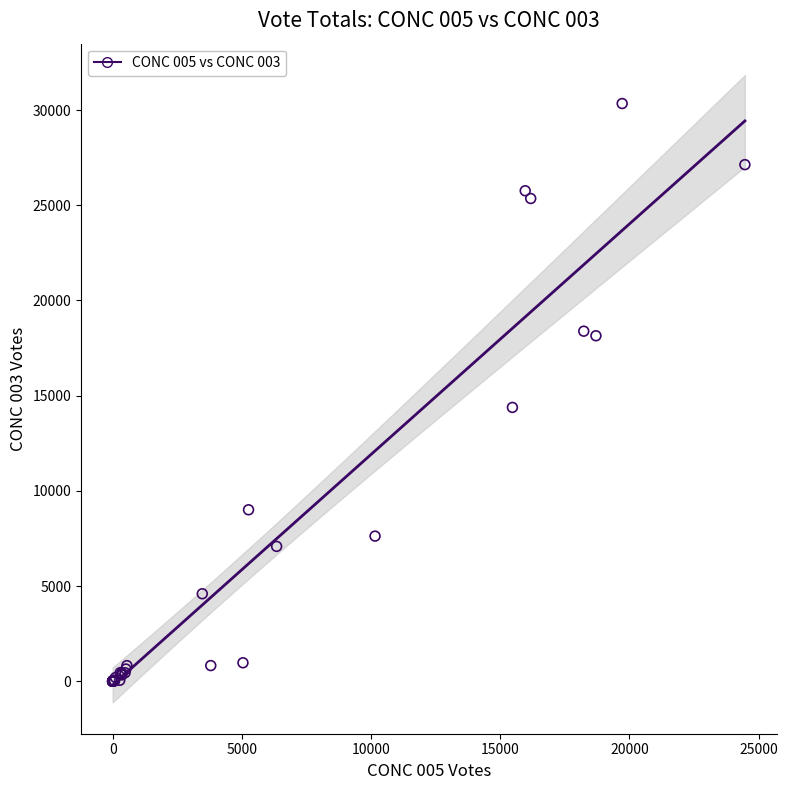

What Y value in the scatter plot is closest to 15171?

14382